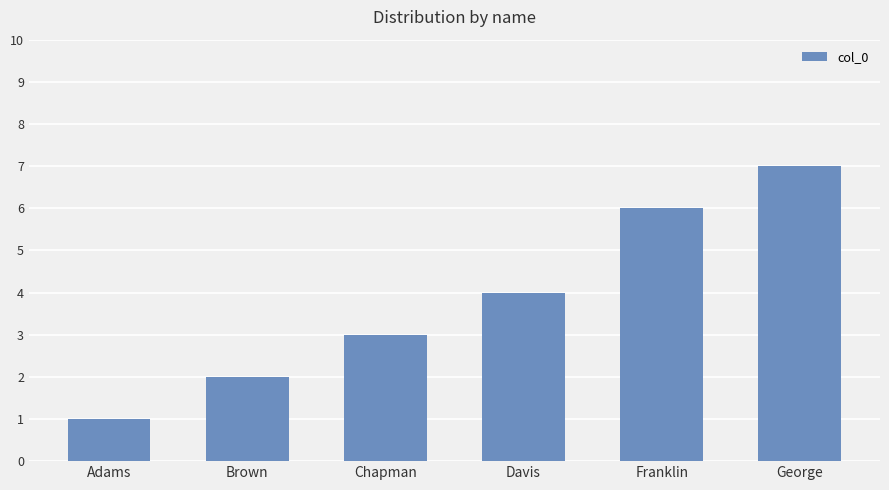

What is the difference between the second highest and minimum values?

5